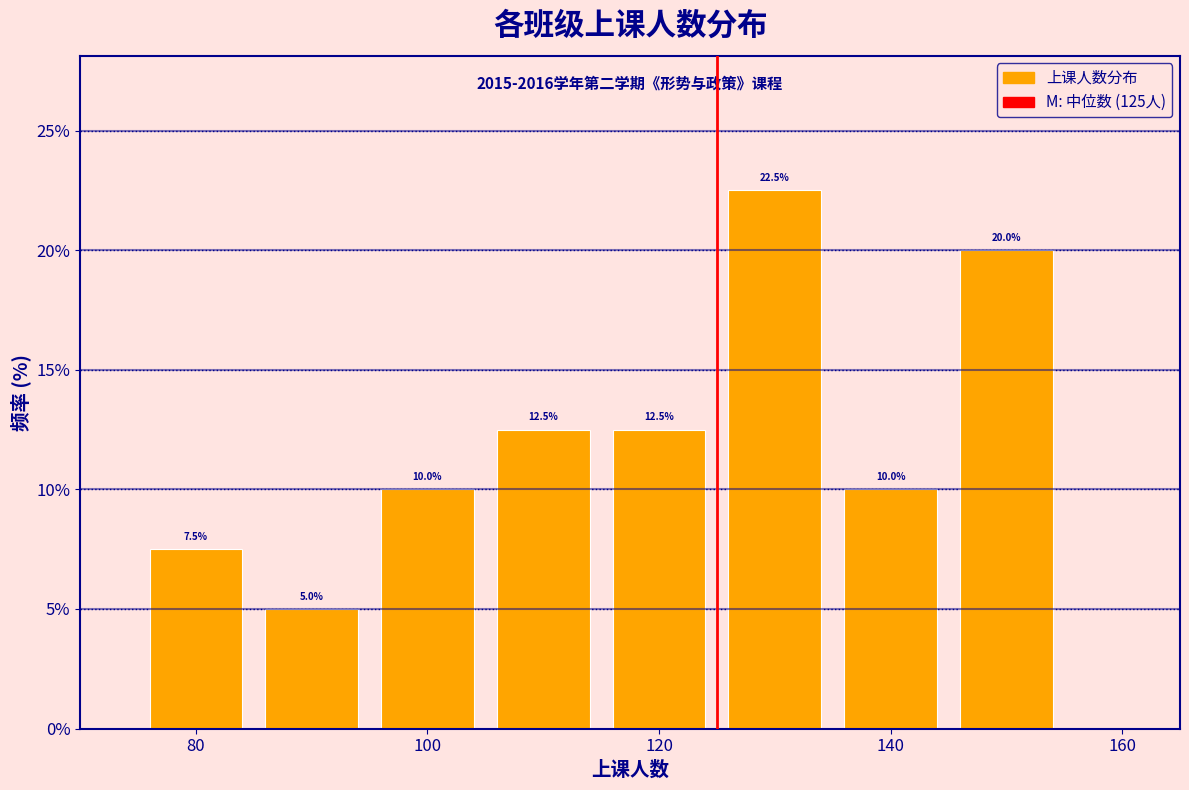

Reading left to right, list every bar in this chart as the range it spans on the x-axis followed by its height. The bar edges are not printed on the chart, so give them approximately, as read against the axis.

75 to 85: 7.5
85 to 95: 5.0
95 to 105: 10.0
105 to 115: 12.5
115 to 125: 12.5
125 to 135: 22.5
135 to 145: 10.0
145 to 155: 20.0